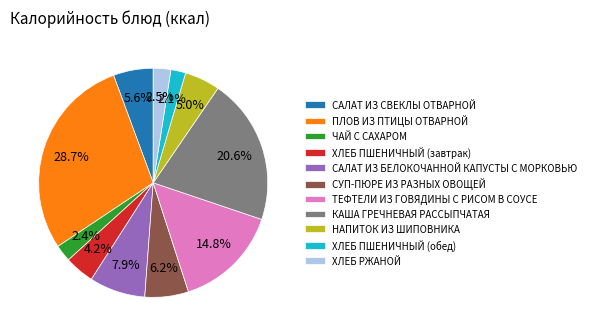

Between САЛАТ ИЗ СВЕКЛЫ ОТВАРНОЙ and ХЛЕБ ПШЕНИЧНЫЙ (обед), which is larger?

САЛАТ ИЗ СВЕКЛЫ ОТВАРНОЙ